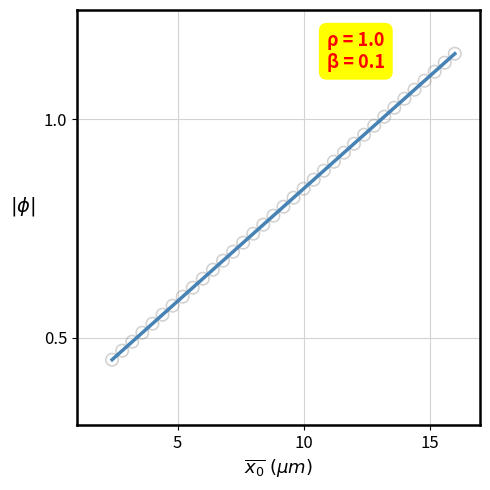

What is the range of X values (max minus min)?

13.6